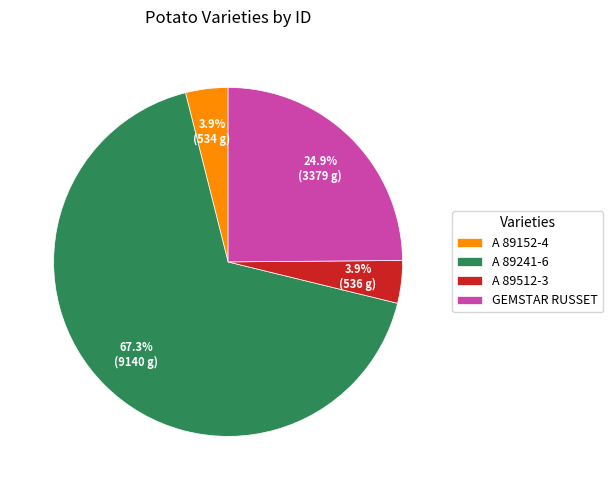

What percentage is the A 89152-4 slice, to the nearest percent?

4%